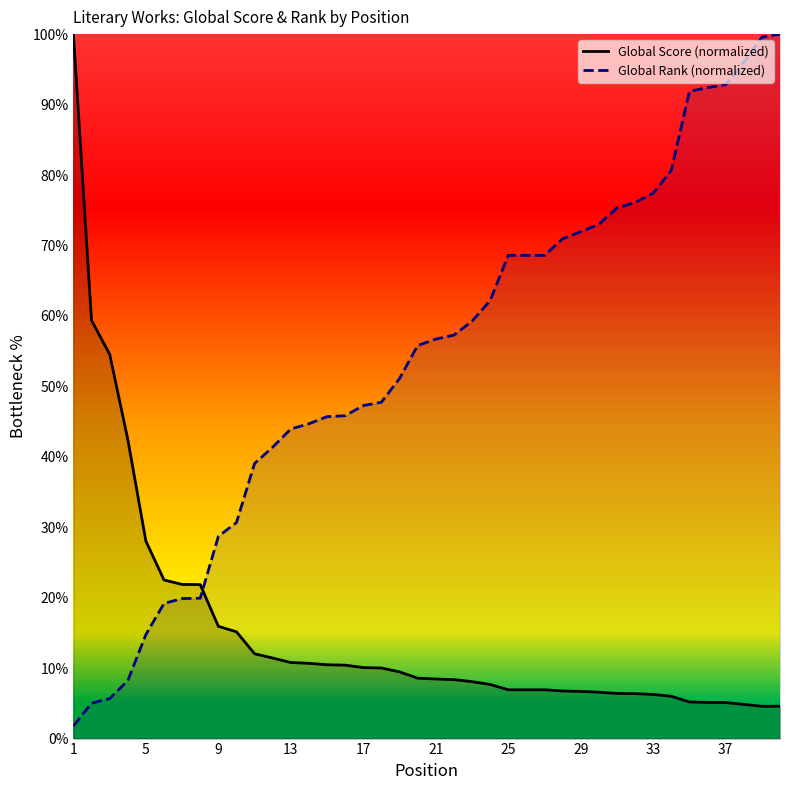

What is the total value across all series at 1?

101.8